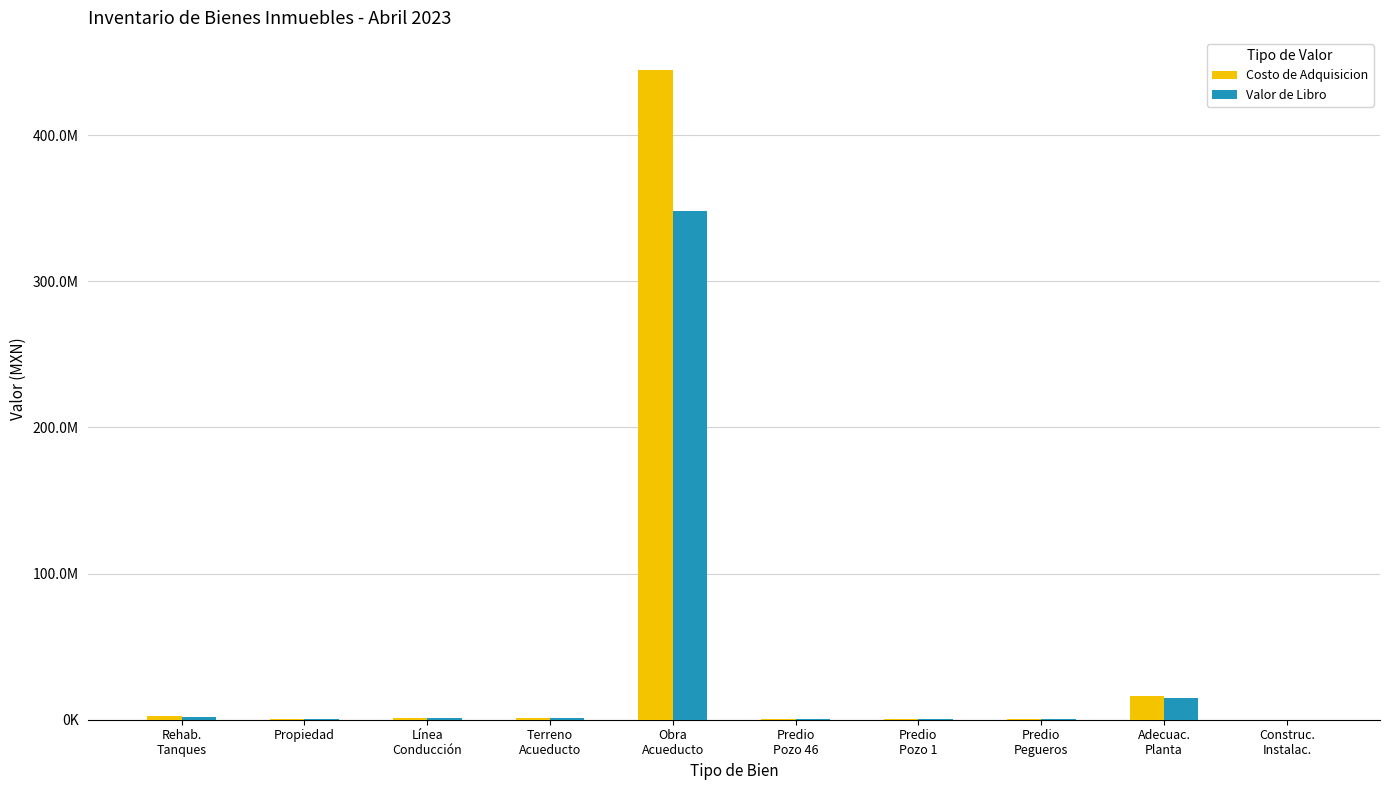

Are the bars horizontal?

No